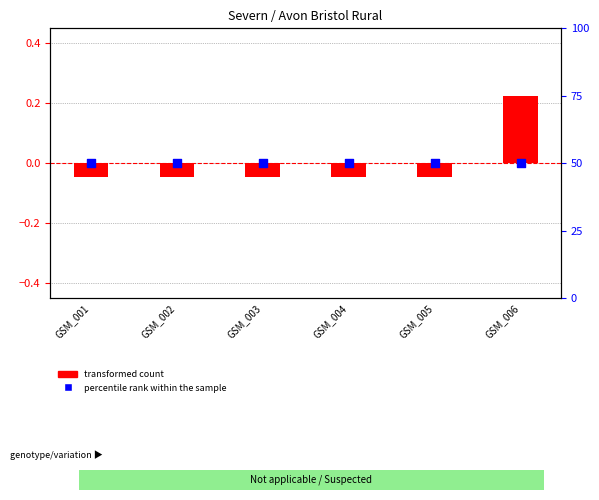

Which series has the largest Y range (max minus min)?

transformed count